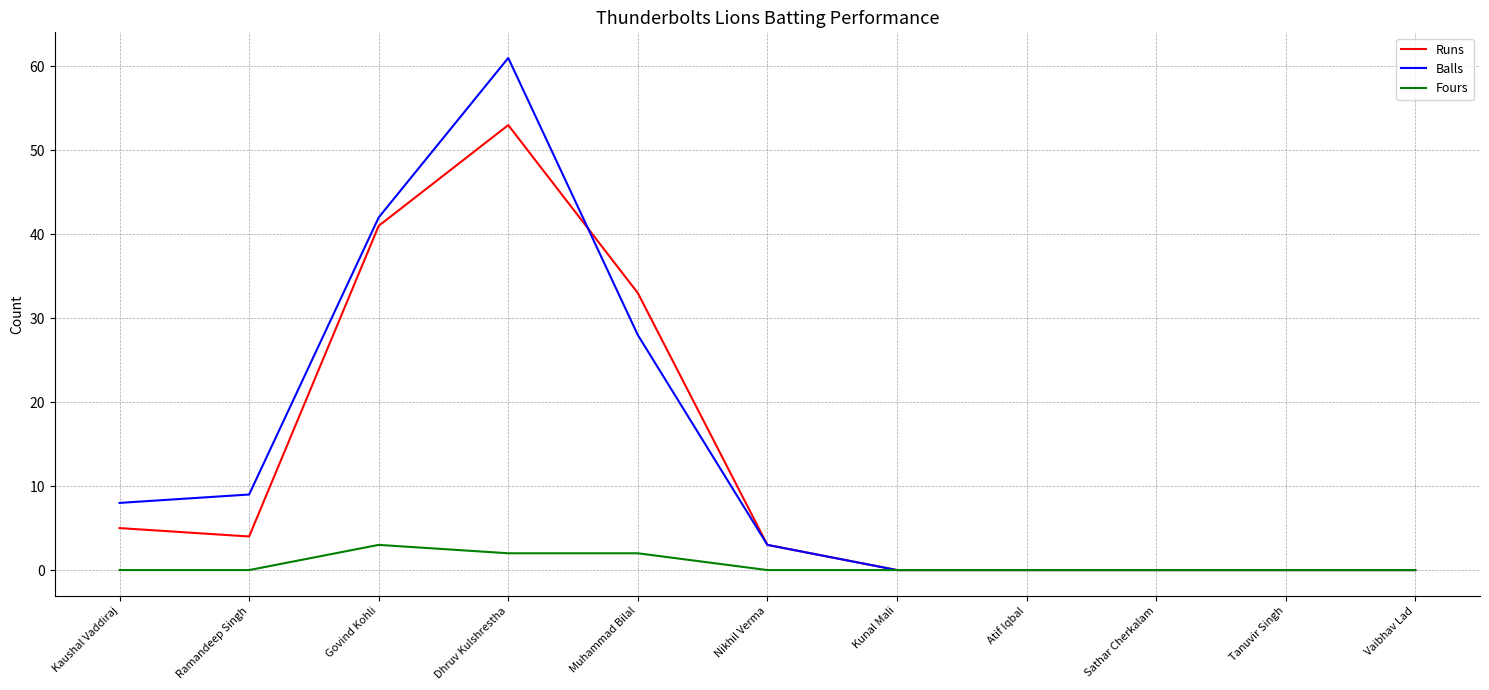

True or false: Balls and Runs cross at least once.

True